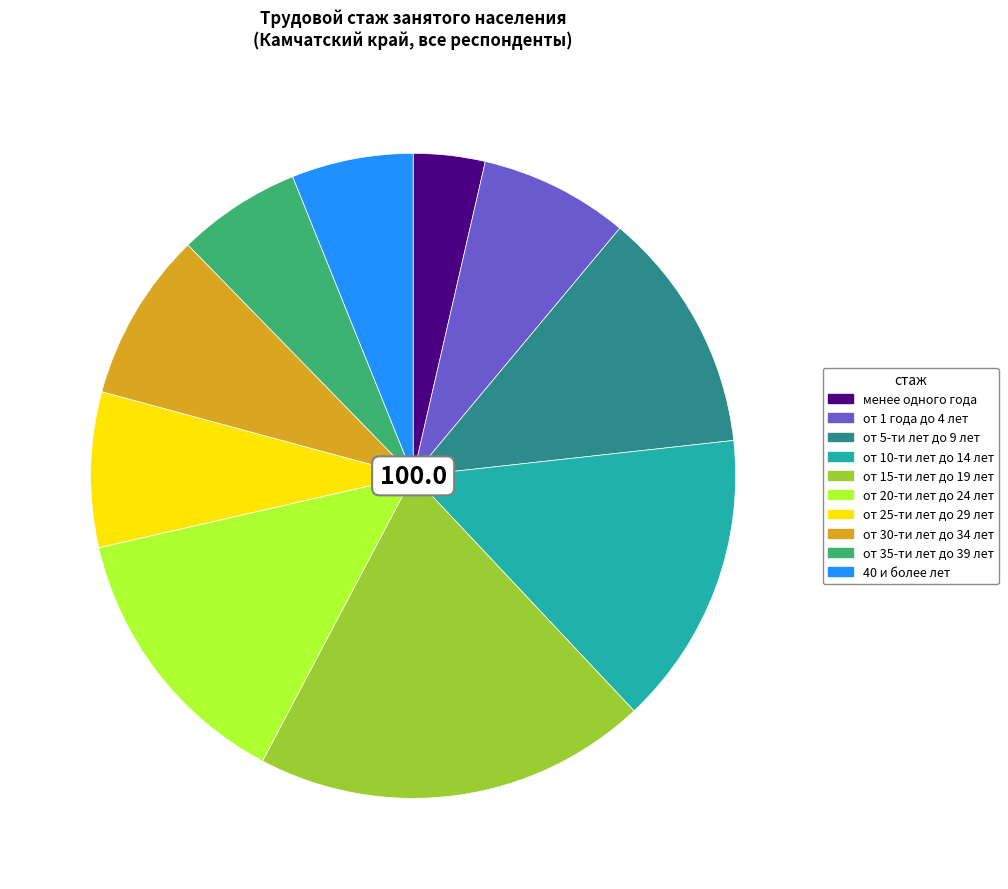

Does от 15-ти лет до 19 лет represent more than half of the total?

No